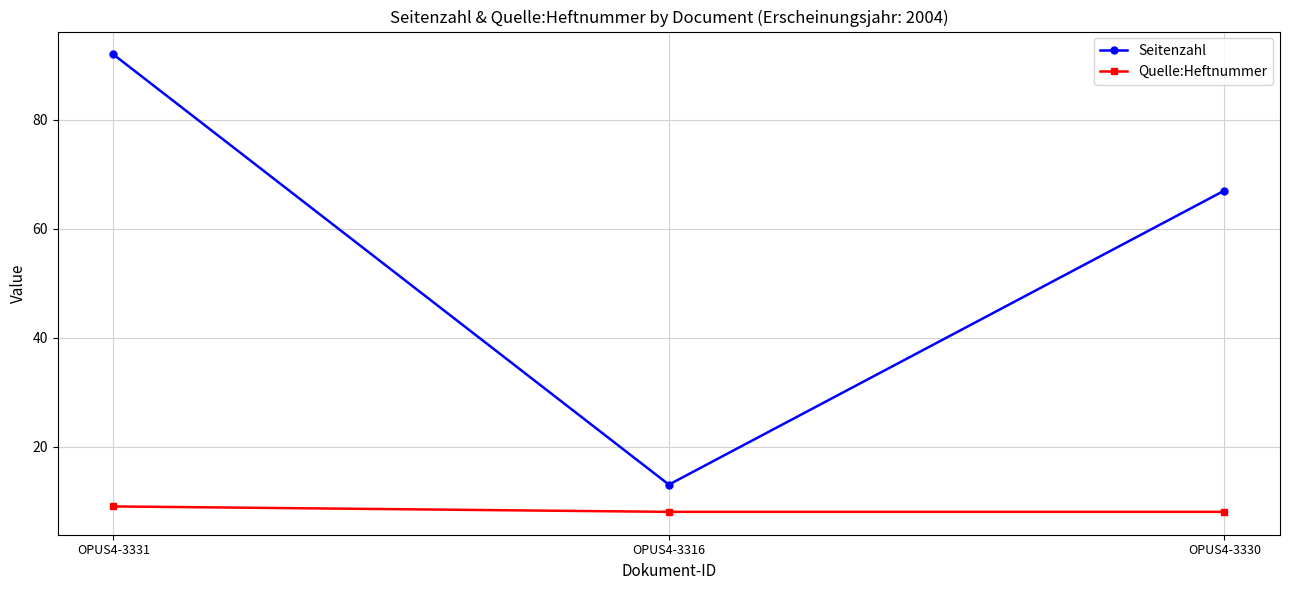

How many lines are shown in the chart?

2